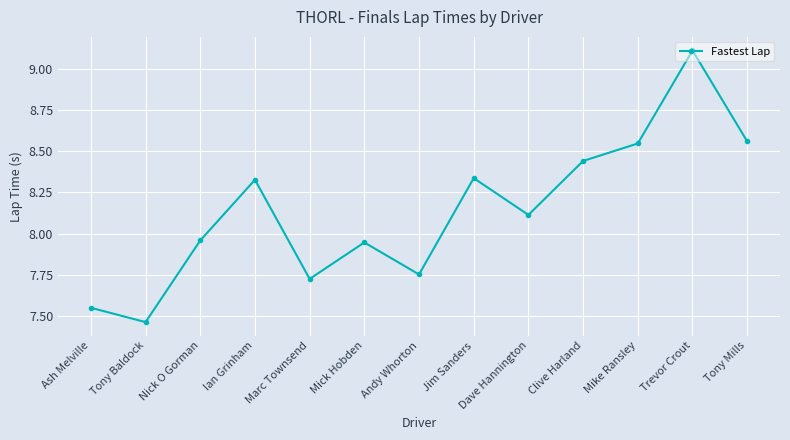

How many values are below 8?

6